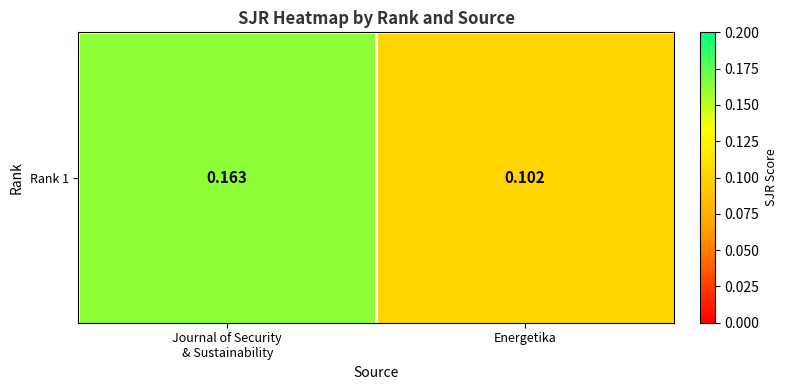

What is the smallest value displayed?

0.1